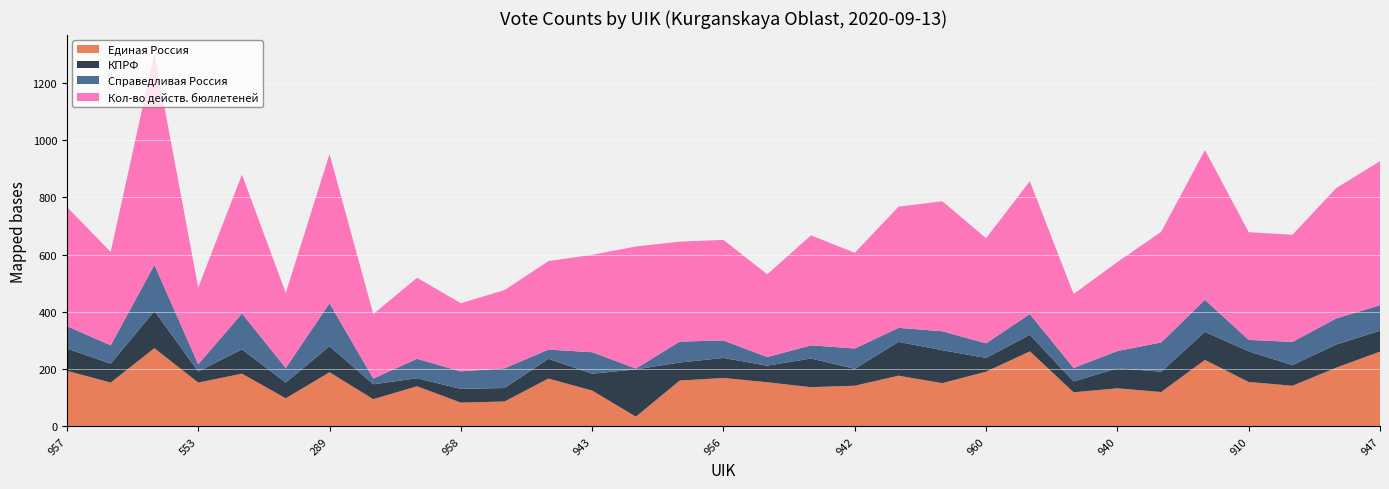

Reading left to right, what are all the values shown in this chart?

Единая Россия: 957=194	954=153	281=273	553=153	287=184	959=98	289=189	835=95	284=140	958=83	283=87	555=167	943=125	282=34	946=160	956=169	554=154	934=137	942=142	844=177	856=151	960=191	948=262	961=119	940=133	288=120	951=232	910=155	938=142	945=205	947=261
КПРФ: 957=78	954=66	281=130	553=39	287=85	959=55	289=91	835=52	284=28	958=48	283=47	555=69	943=59	282=165	946=63	956=70	554=58	934=100	942=59	844=118	856=115	960=48	948=58	961=38	940=70	288=71	951=98	910=107	938=72	945=81	947=73
Справедливая Россия: 957=78	954=64	281=161	553=25	287=125	959=51	289=150	835=20	284=68	958=61	283=69	555=32	943=75	282=3	946=73	956=61	554=30	934=46	942=71	844=49	856=66	960=51	948=72	961=47	940=60	288=102	951=112	910=40	938=81	945=91	947=89
Кол-во действ. бюллетеней: 957=416	954=326	281=738	553=268	287=485	959=262	289=521	835=225	284=283	958=238	283=273	555=309	943=340	282=426	946=349	956=351	554=289	934=384	942=334	844=423	856=454	960=367	948=464	961=258	940=311	288=386	951=523	910=376	938=374	945=455	947=503